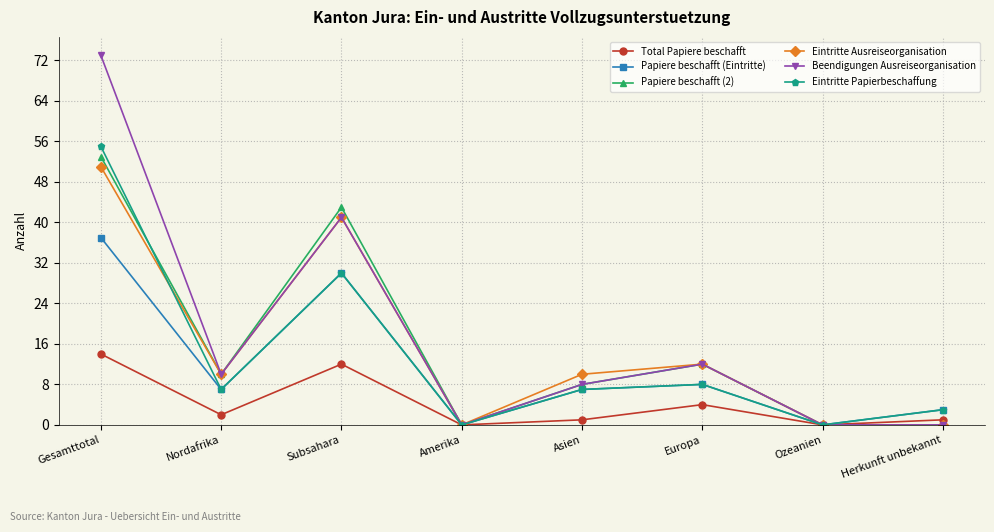

The Eintritte Papierbeschaffung series shows 3 at Herkunft unbekannt. True or false?

True